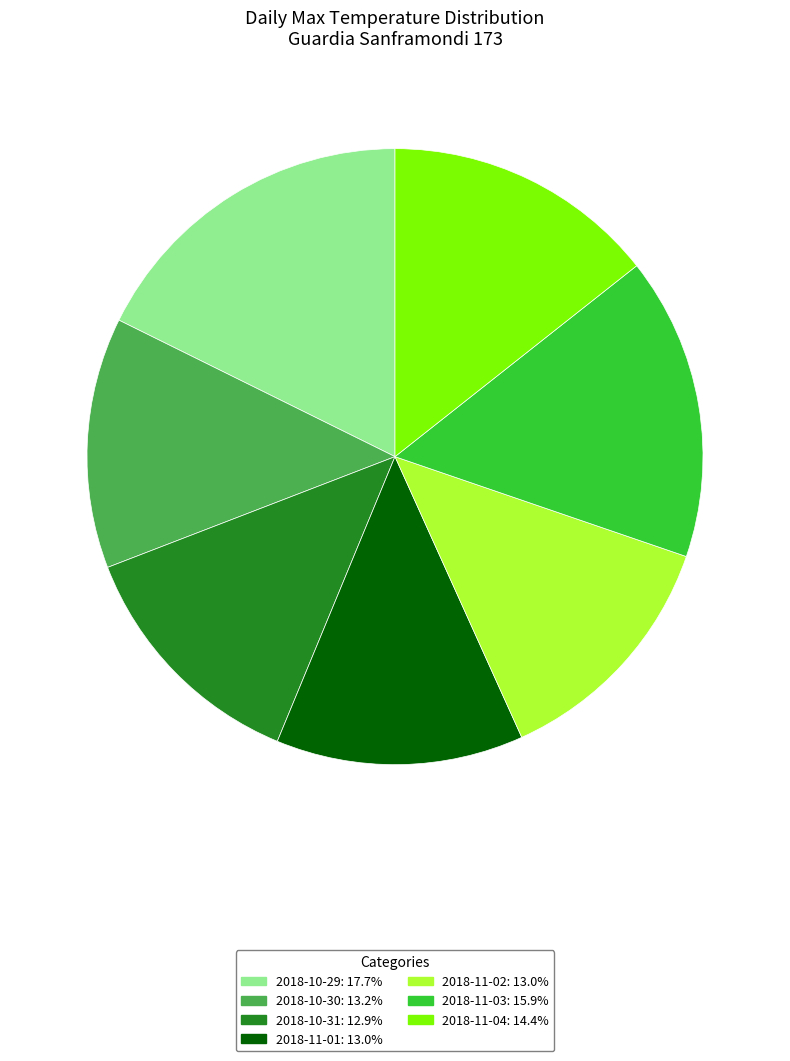

Approximately how many times larger is the value at 2018-10-31 compared to 2018-10-29?

0.7